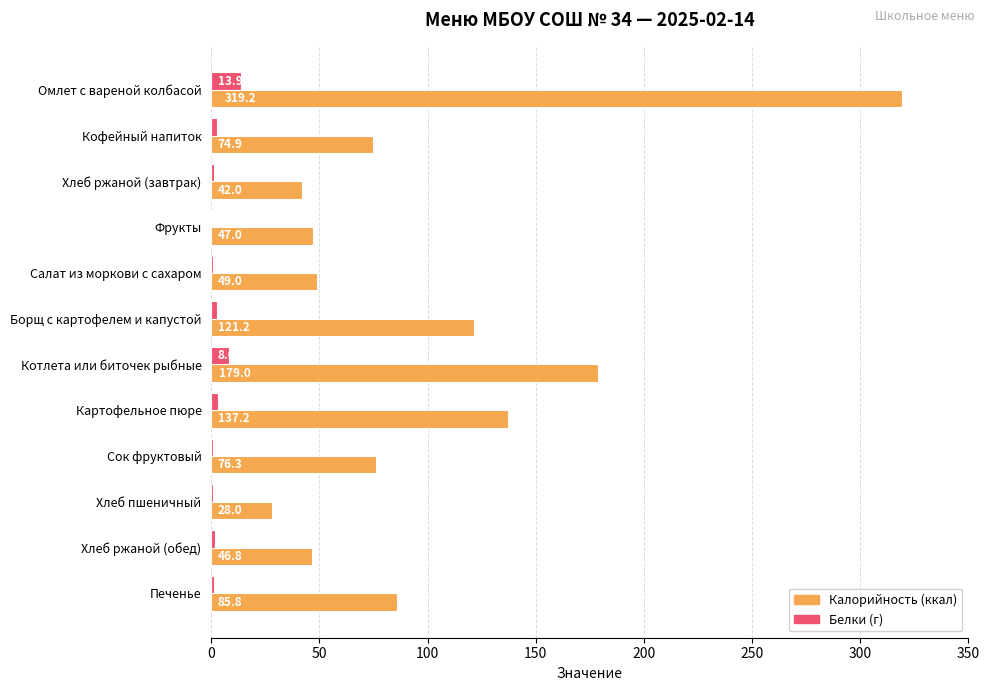

Which label corresponds to the largest value in the chart?

Омлет с вареной колбасой